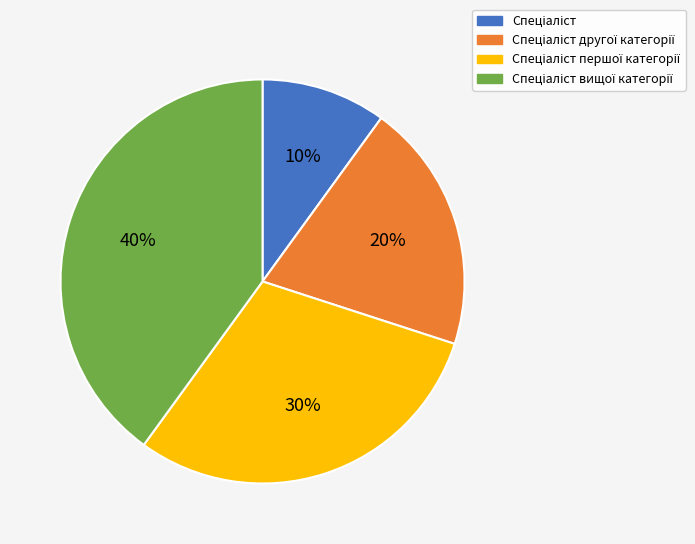

Is there any slice that represents more than half of the pie?

No